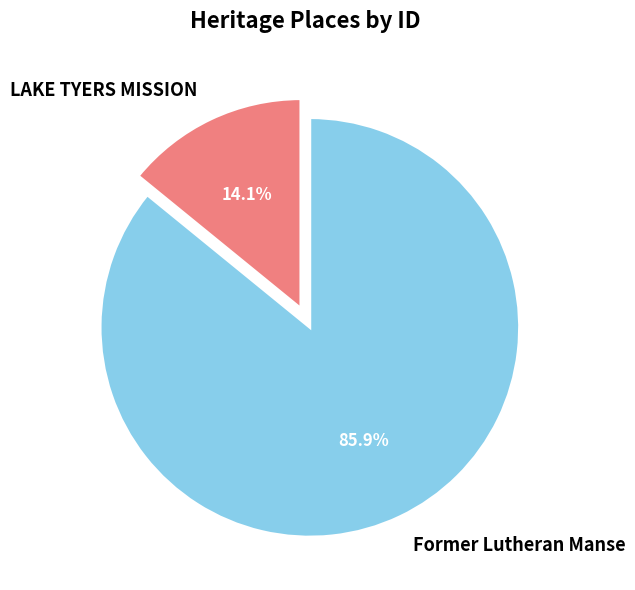

To the nearest percent, what portion does LAKE TYERS MISSION represent?

14%